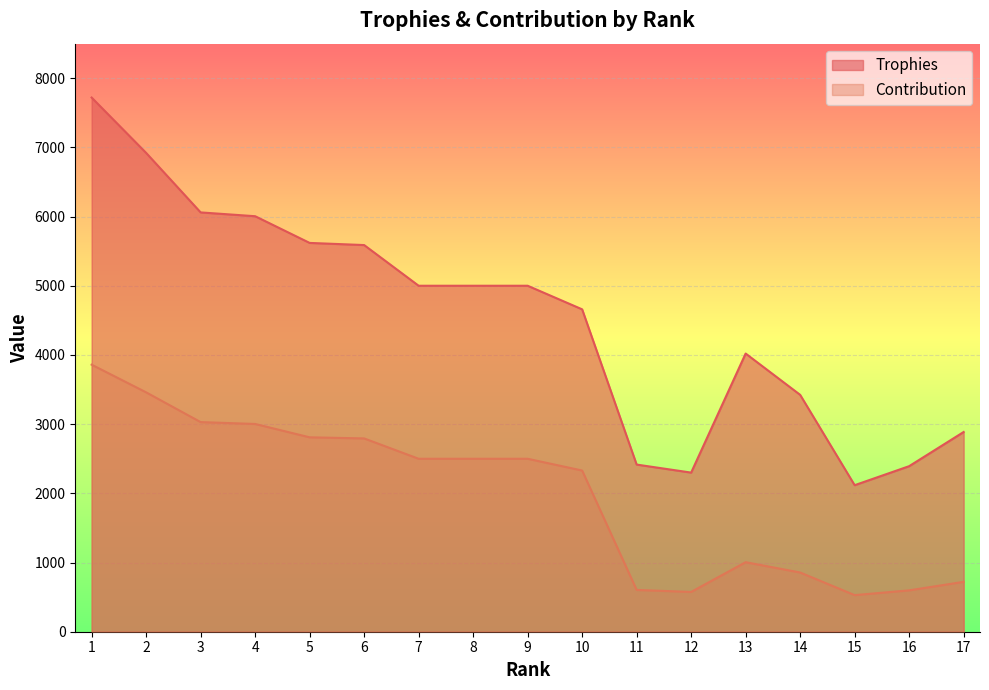

At which label does Trophies reach its peak?

1